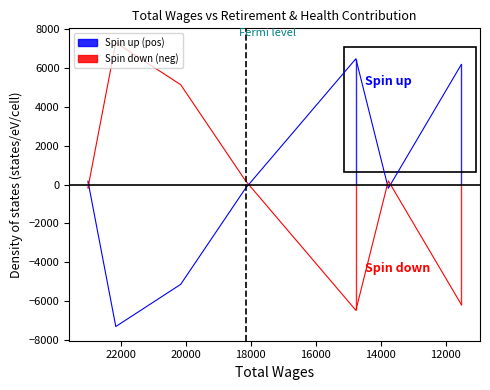

List the labels in order of value, largest first.

14763.0, 11521.0, 23001.0, 18155.0, 13766.0, 20150.0, 22145.0